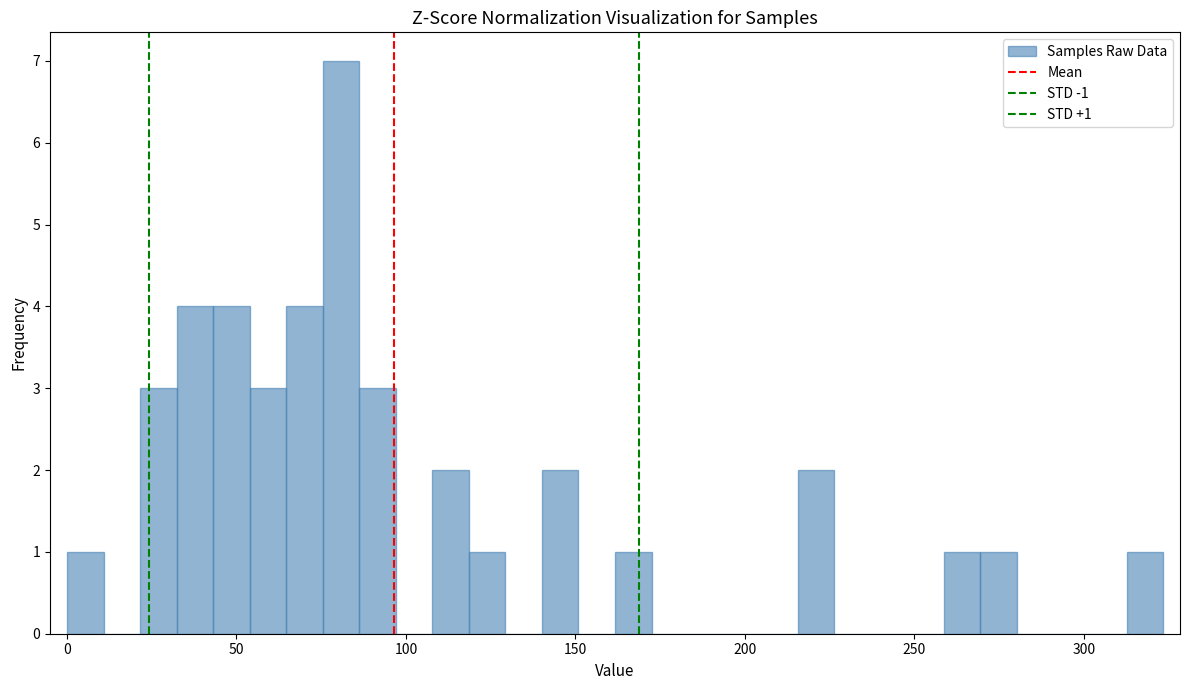

Around what value on the x-axis is the tallest bar? Give the approximate position of its centre, as read against the axis.

80